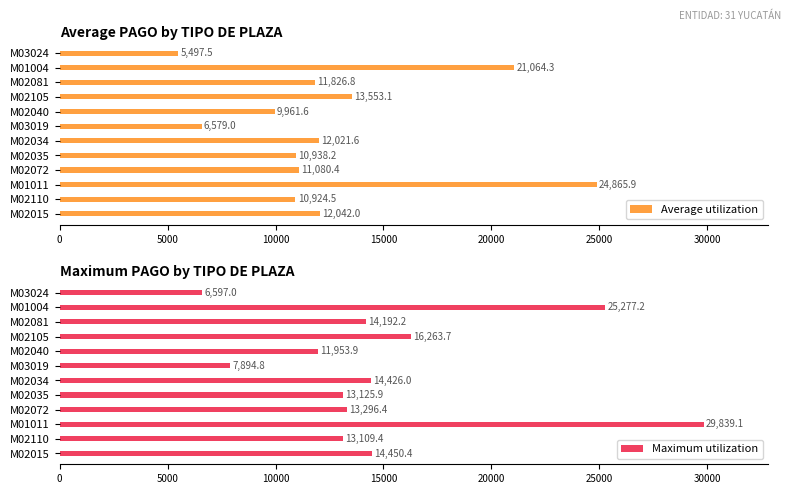

Which category has the highest value in the Average utilization series?

M01011